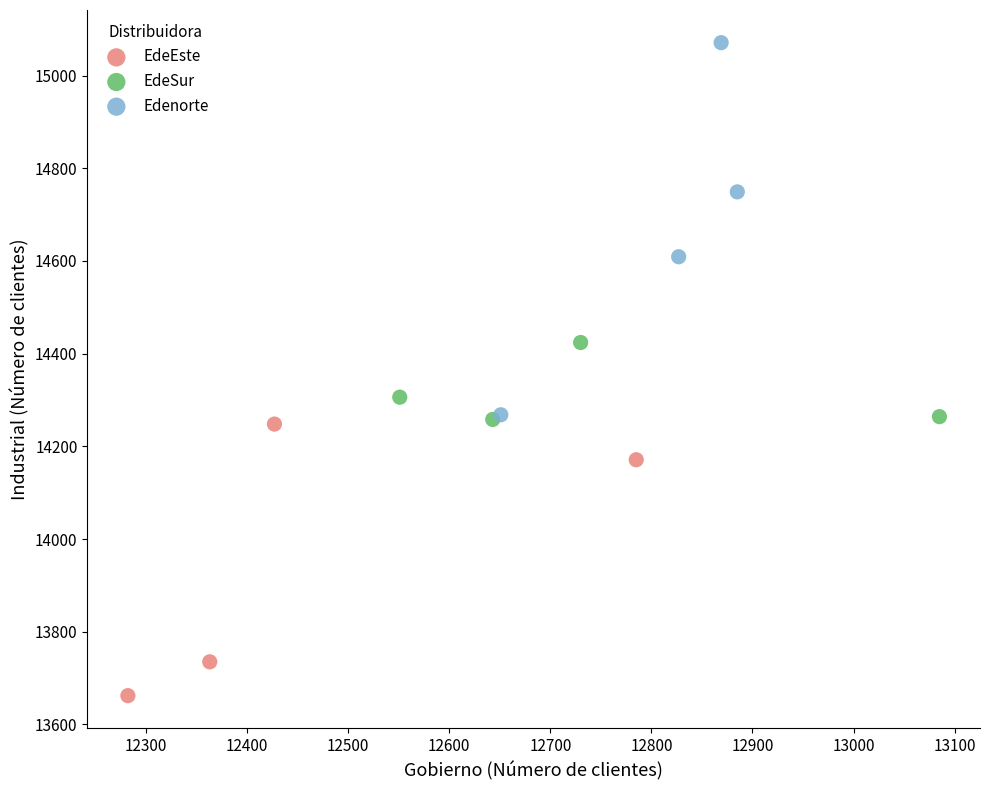

Which series contains the lowest Y value?

EdeEste